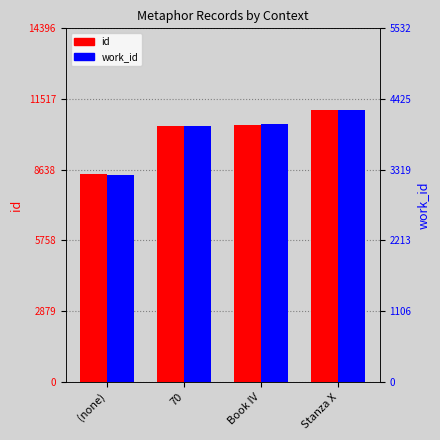

What is the value of the id bar at the 4th from the left?

11074